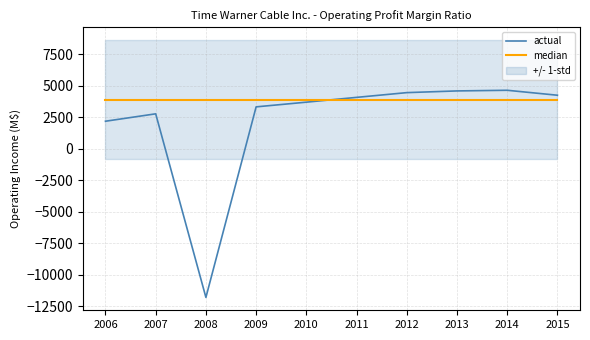

At which label is actual closest to -3575?

2006